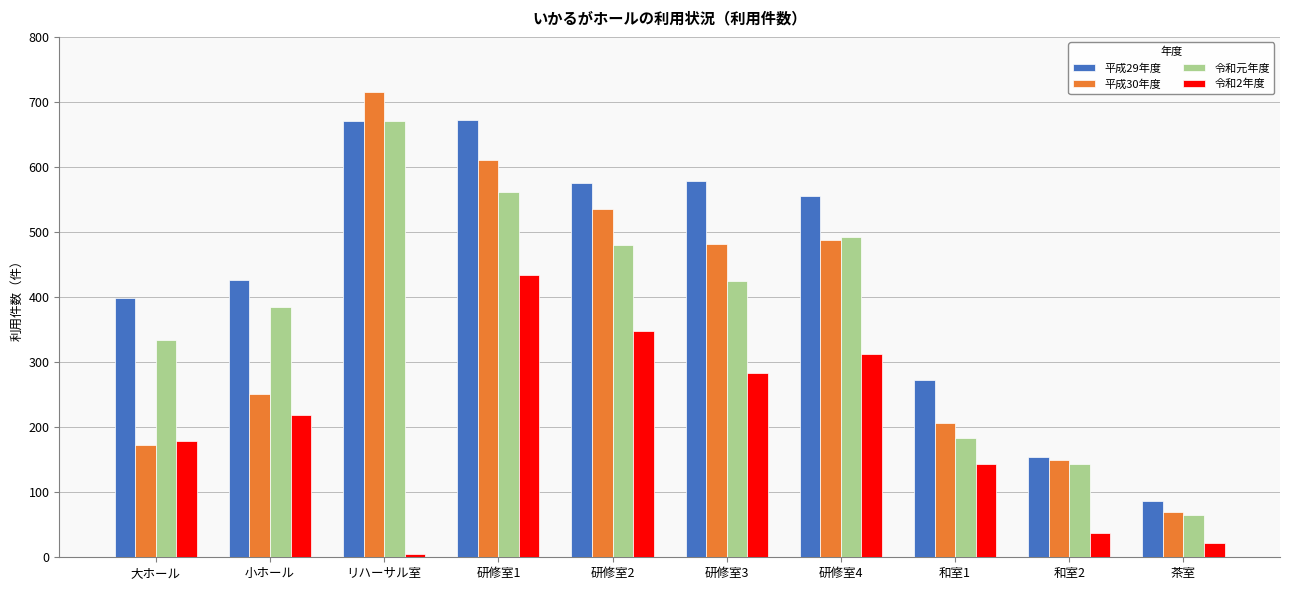

Is it true that 平成29年度 equals 578 at 研修室3?

True